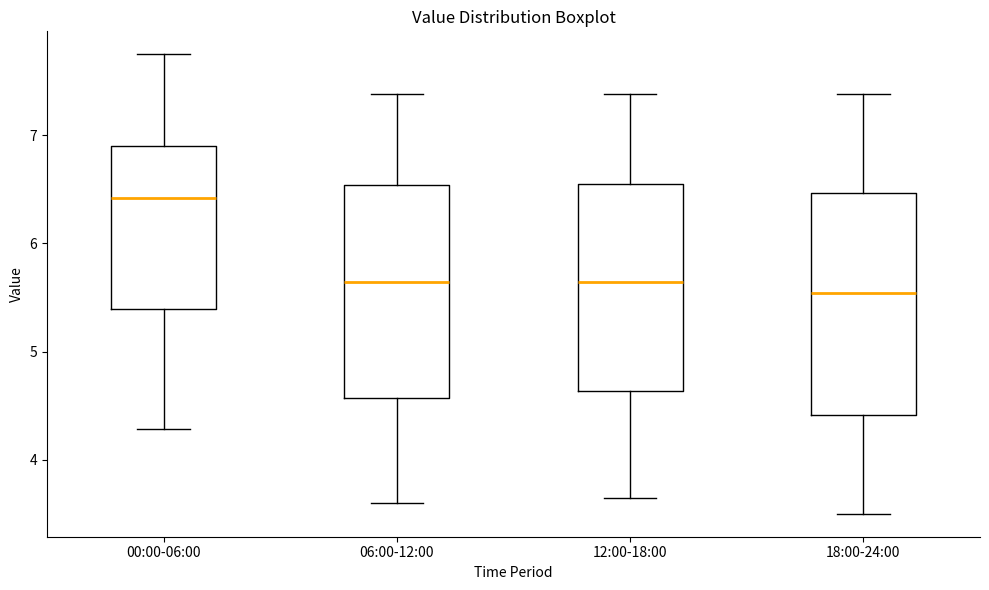

Reading left to right, transcribe this box plot: for each box, give where its median line is, the range the box spans, and where its two whiskers end, as read against the y-axis. The values are not printed on the chart, so give them approximately, as read against the axis.

00:00-06:00: median 6.4, box 5.4 to 6.9, whiskers 4.3 to 7.8
06:00-12:00: median 5.6, box 4.6 to 6.5, whiskers 3.6 to 7.4
12:00-18:00: median 5.6, box 4.6 to 6.5, whiskers 3.7 to 7.4
18:00-24:00: median 5.5, box 4.4 to 6.5, whiskers 3.5 to 7.4